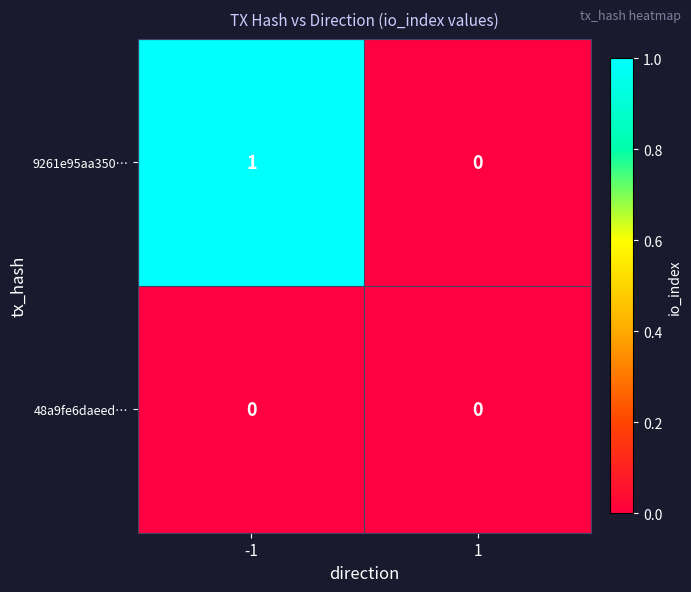

List the series in order of their overall mean, lowest first.

48a9fe6daeed…, 9261e95aa350…